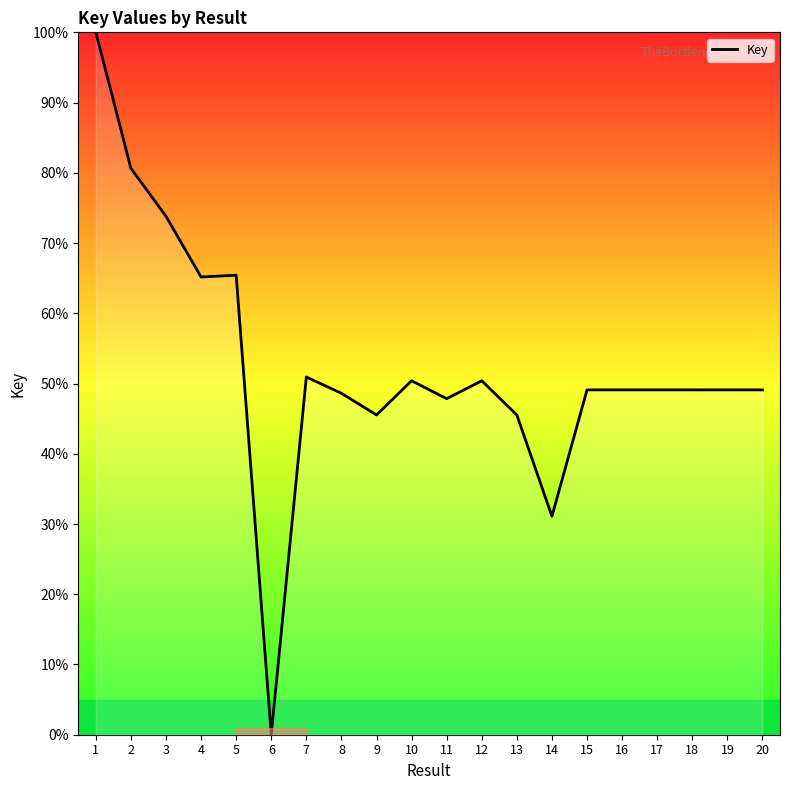

What is the approximate value at 11?

47.8